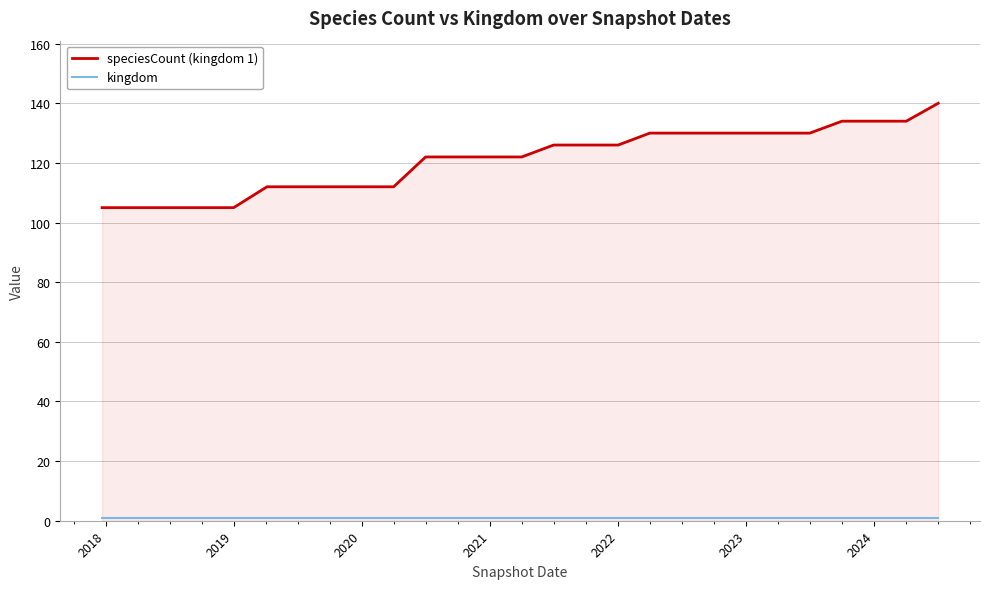

What is the greatest value displayed?

140